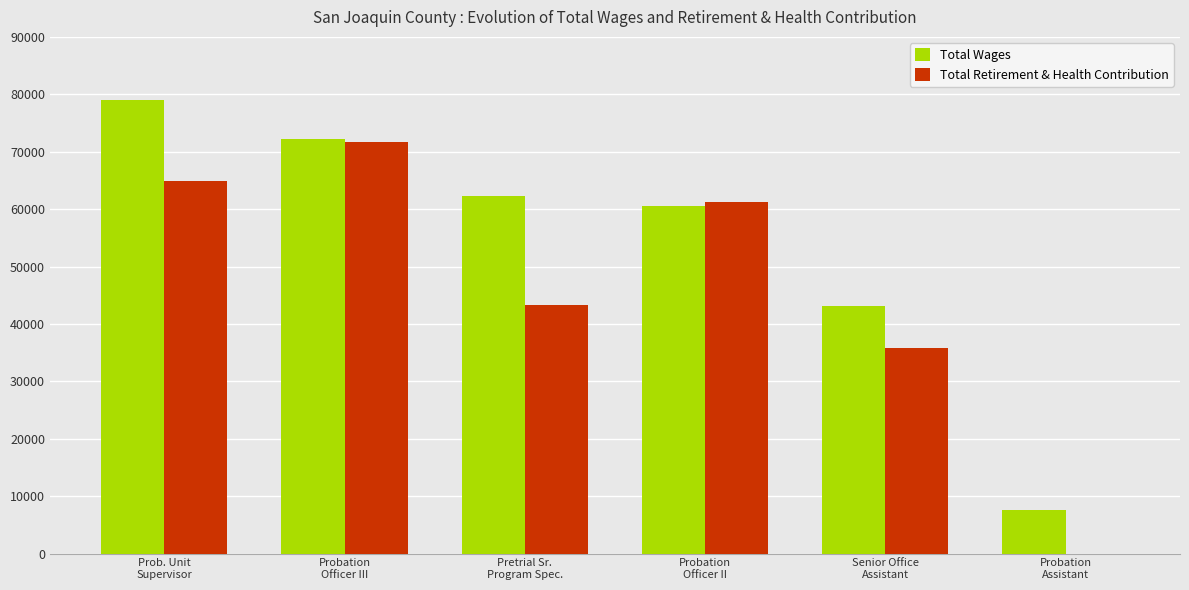

What is the total value across all series at Prob. Unit
Supervisor?

143984